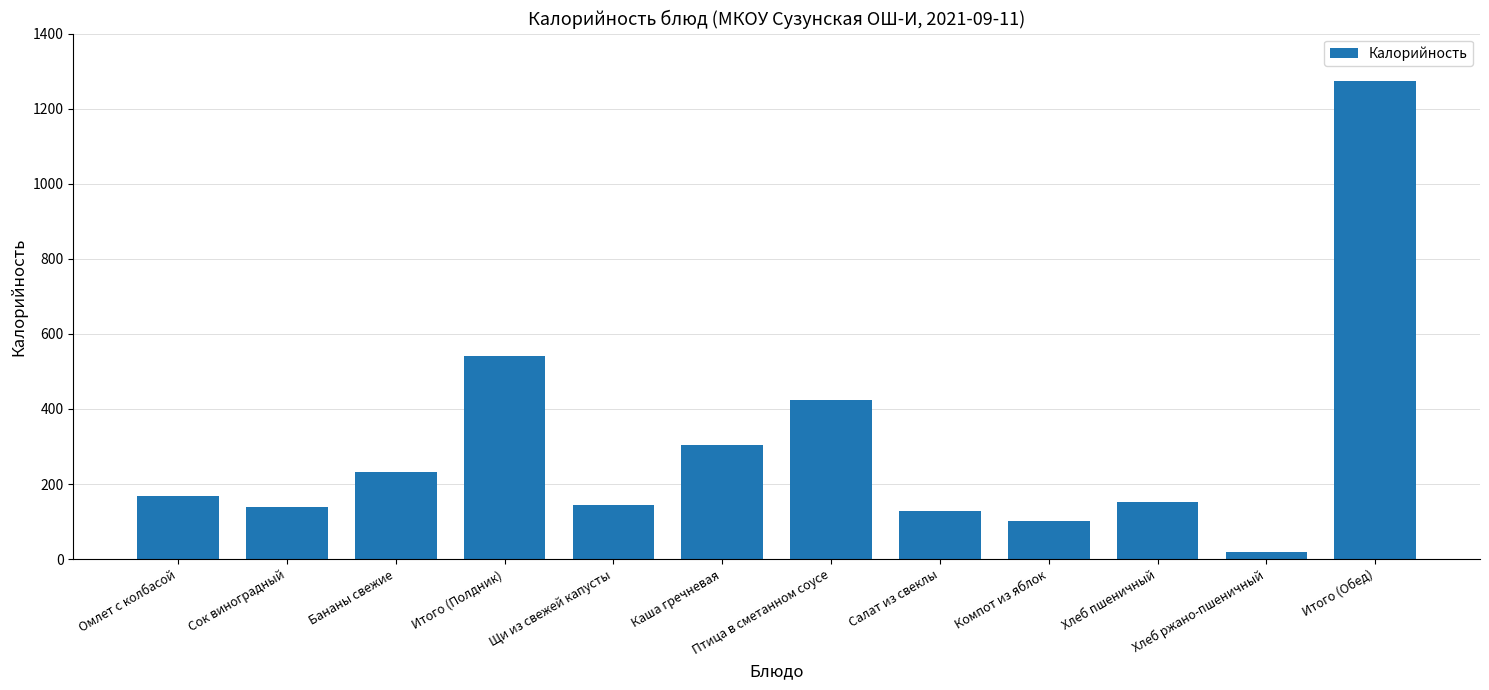

The chart shows a value of 304 at Каша гречневая. True or false?

True